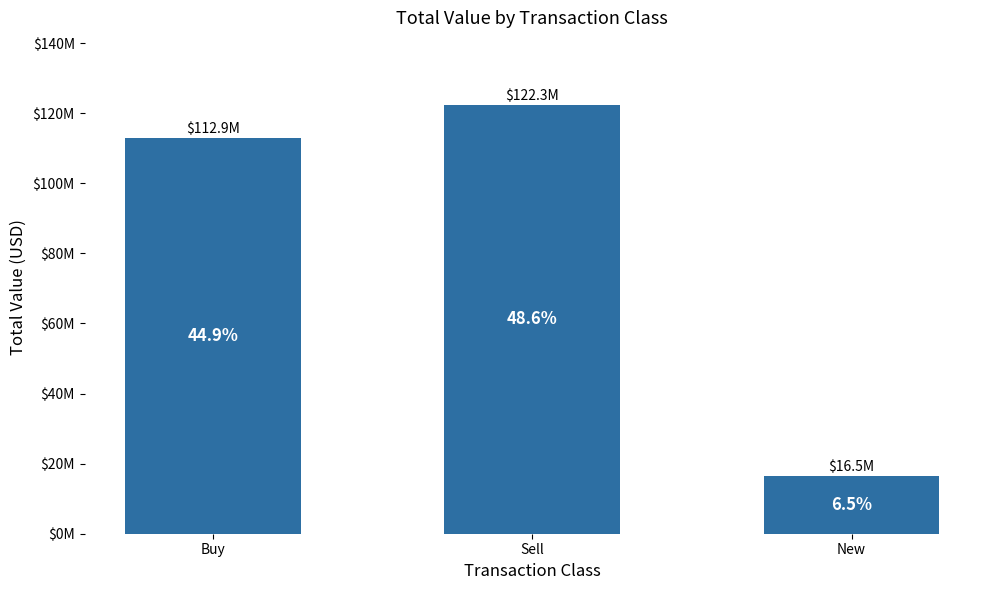

Are the bars horizontal?

No